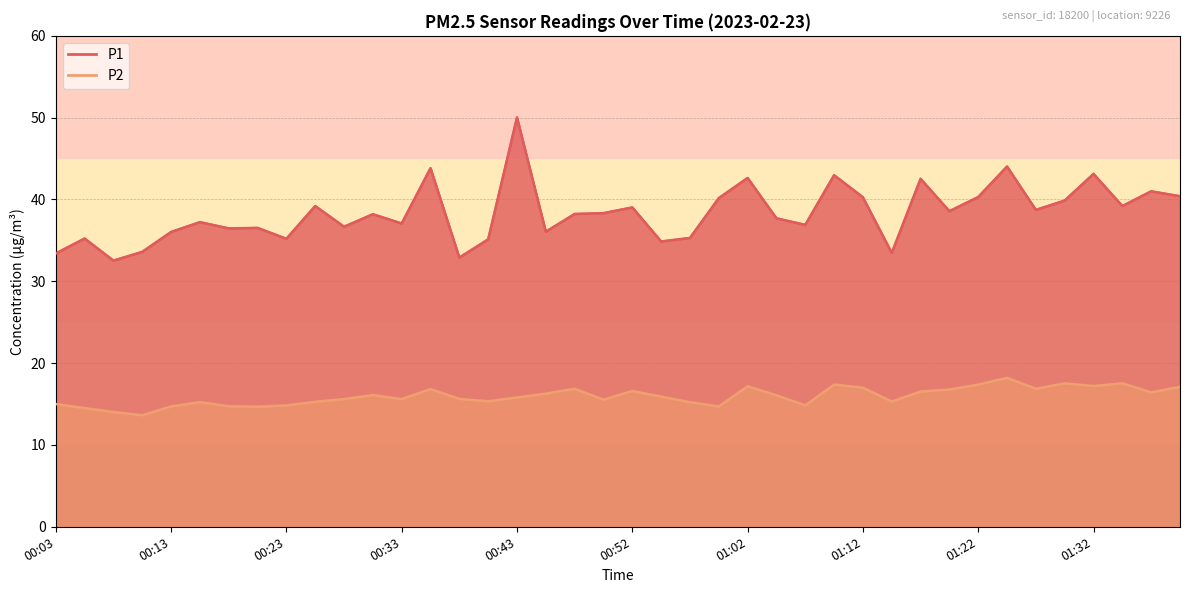

The P1 series shows 42.5 at 01:17. True or false?

True